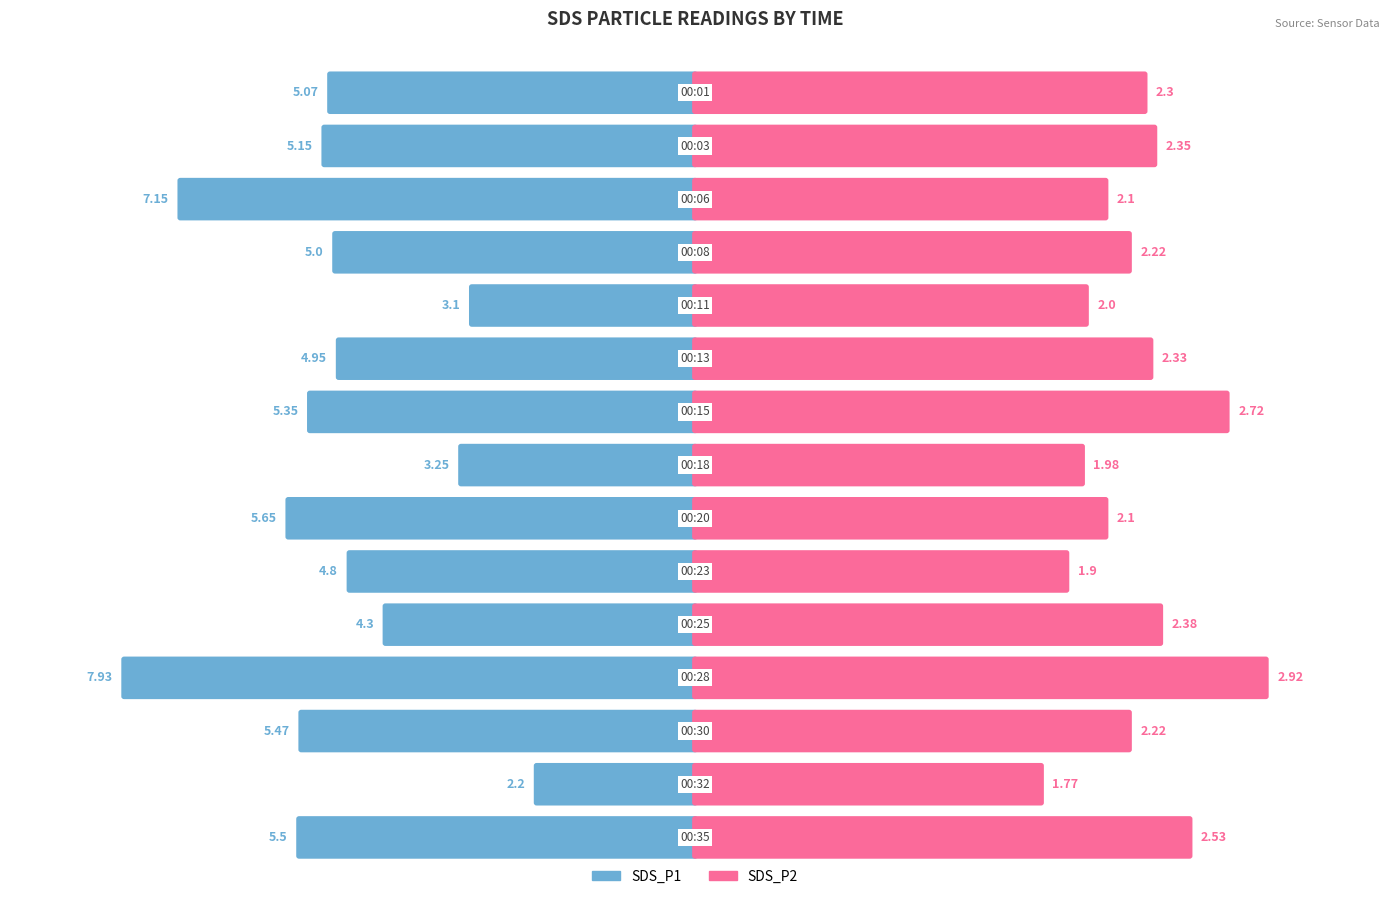

How many data points in SDS_P2 are less than 2?

3